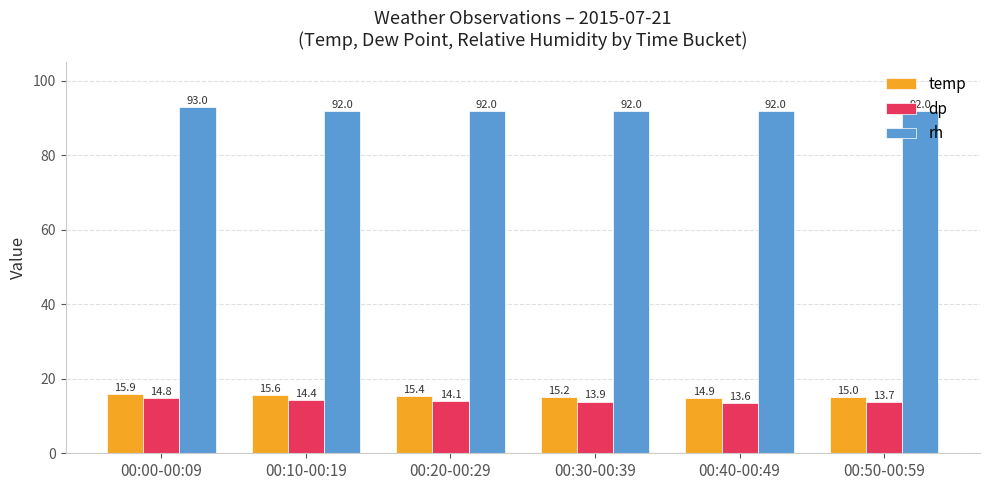

Is it true that rh equals 122.2 at 00:00-00:09?

False